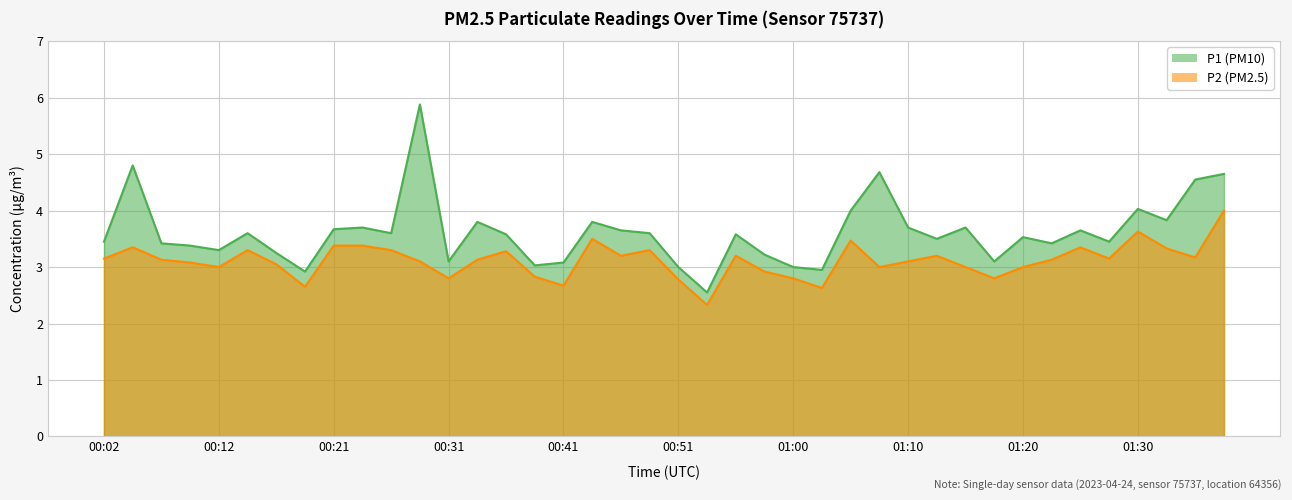

Which series has the largest range (max minus min)?

P1 (PM10)